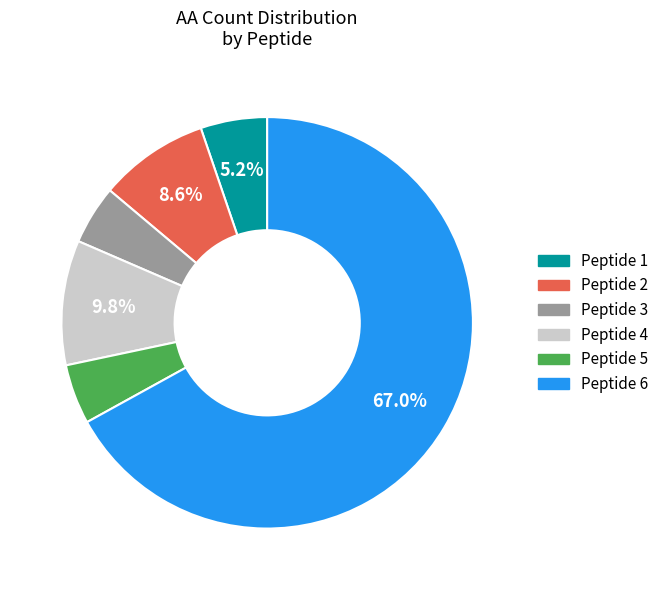

Is Peptide 3 the majority of the pie?

No